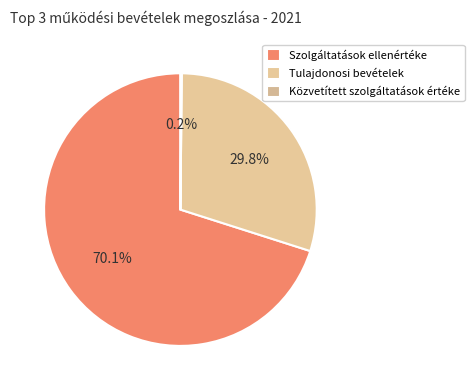

Is Szolgáltatások ellenértéke the majority of the pie?

Yes